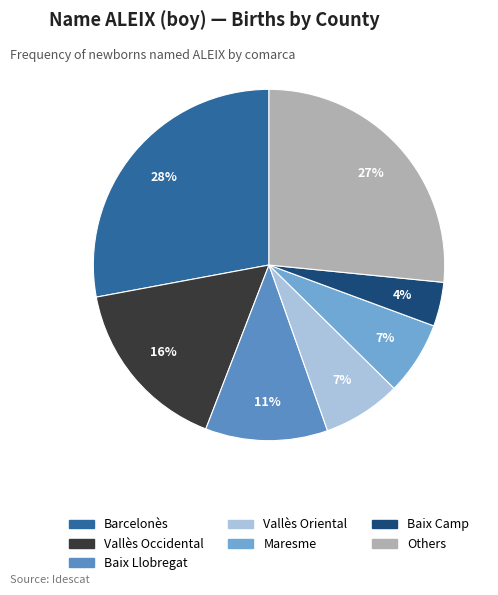

How many segments does this pie chart have?

7